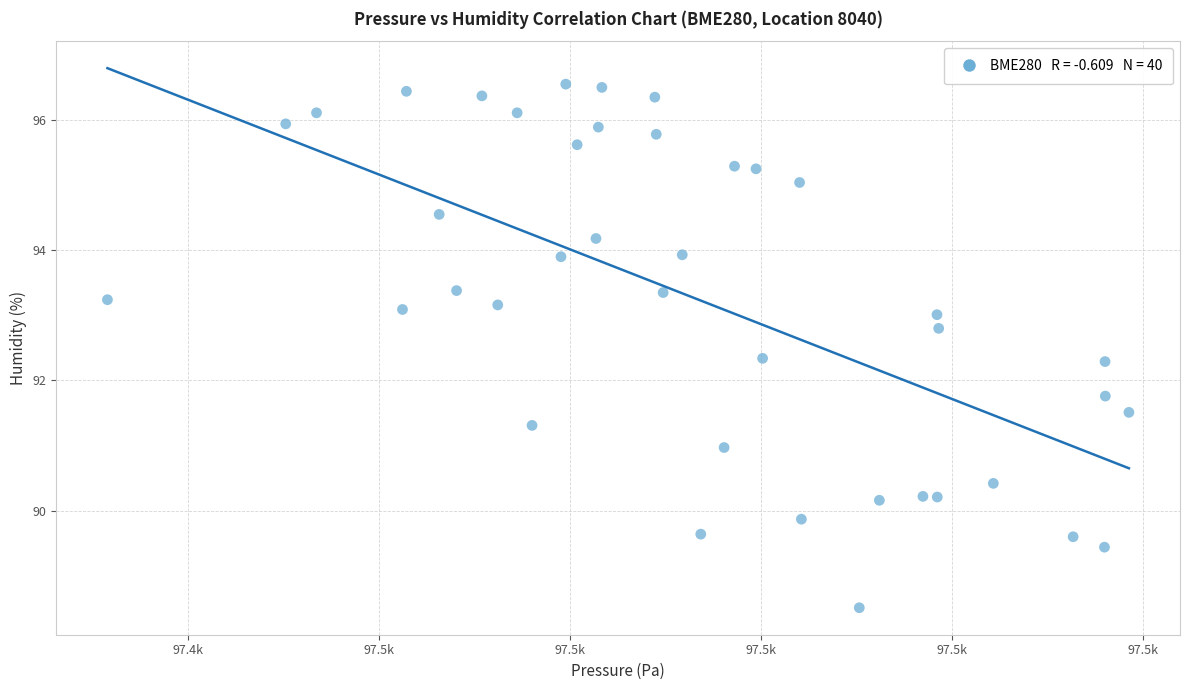

What is the range of Y values (max minus min)?

8.0